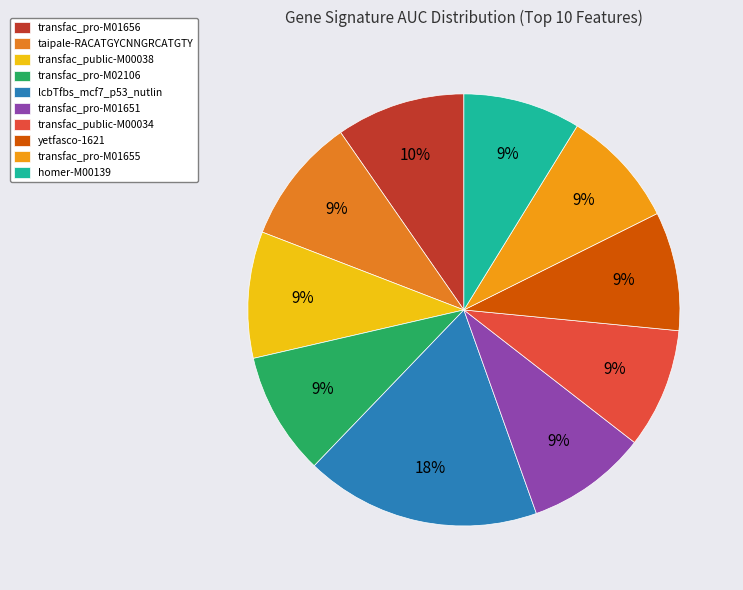

Which slice is the largest?

lcbTfbs_mcf7_p53_nutlin